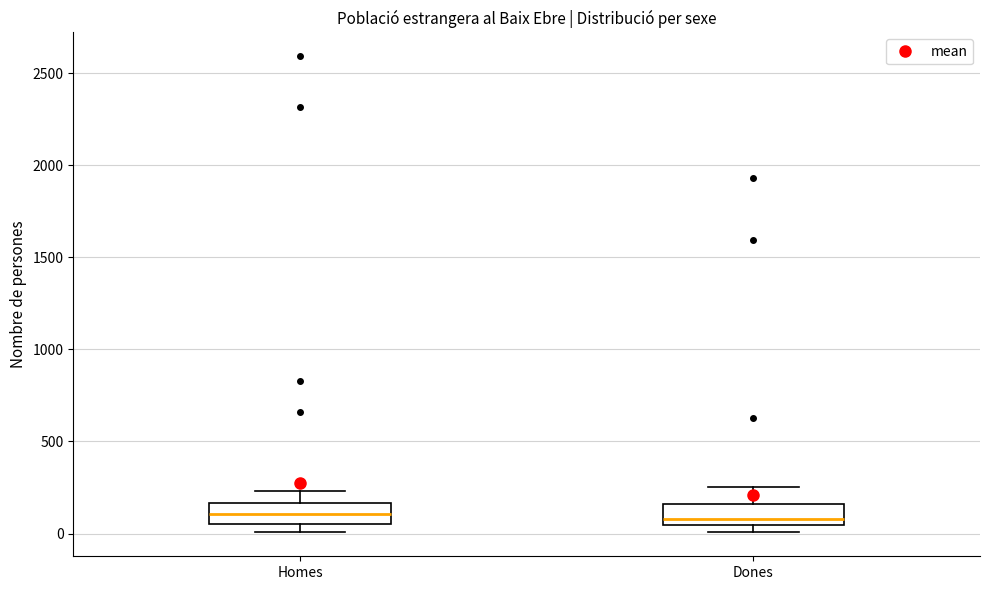

Where is the upper edge of the box for Homes on the y-axis? The values are not printed on the chart, so give them approximately, as read against the axis.

150